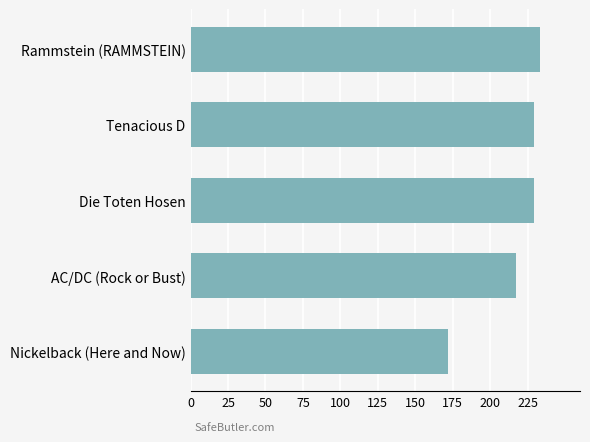

Where is the data nearest to the value 202?

AC/DC (Rock or Bust)